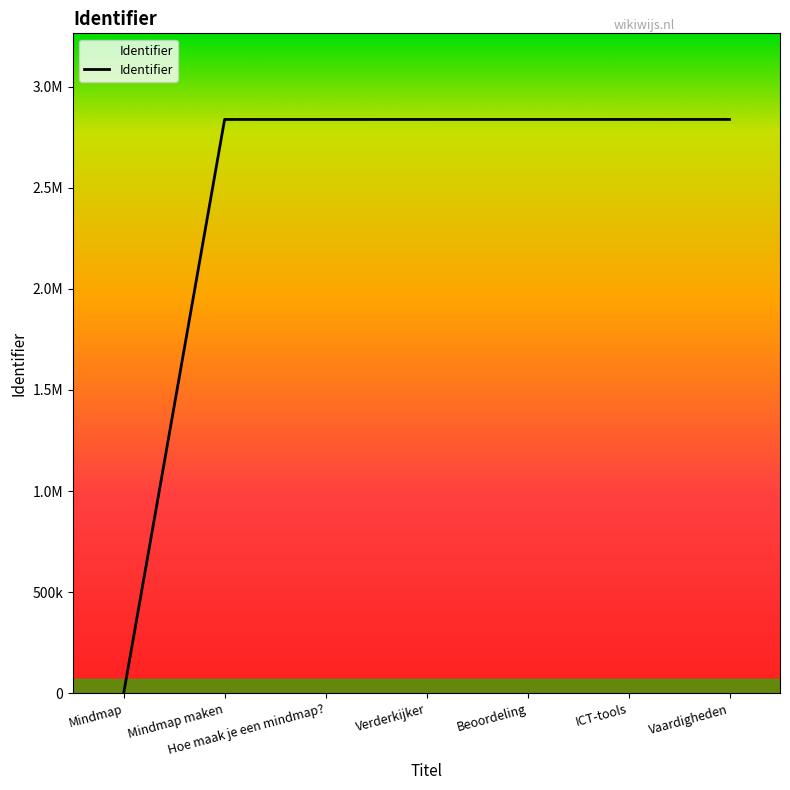

Does the chart display data point markers on the line(s)?

No